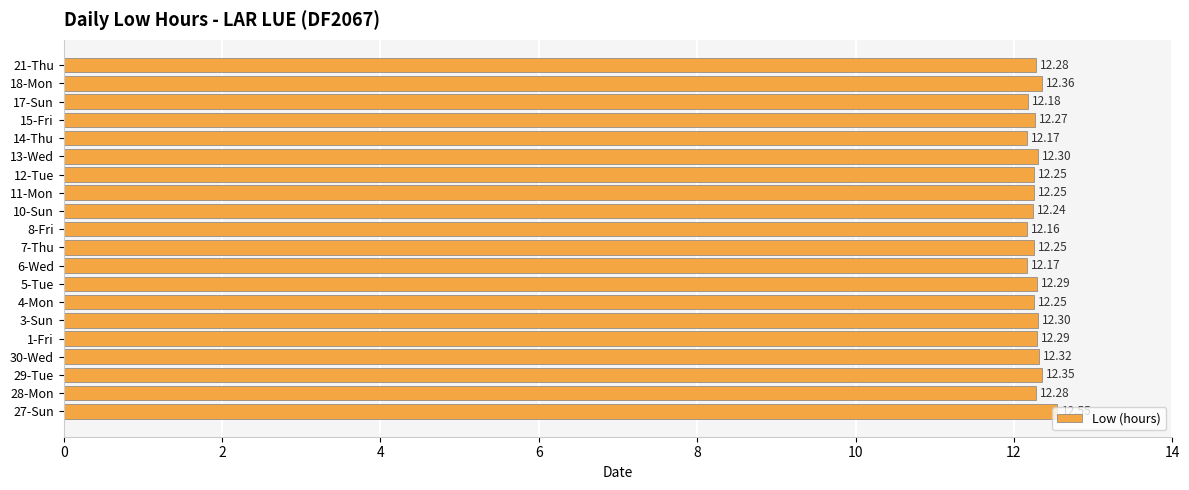

What is the average value?

12.3